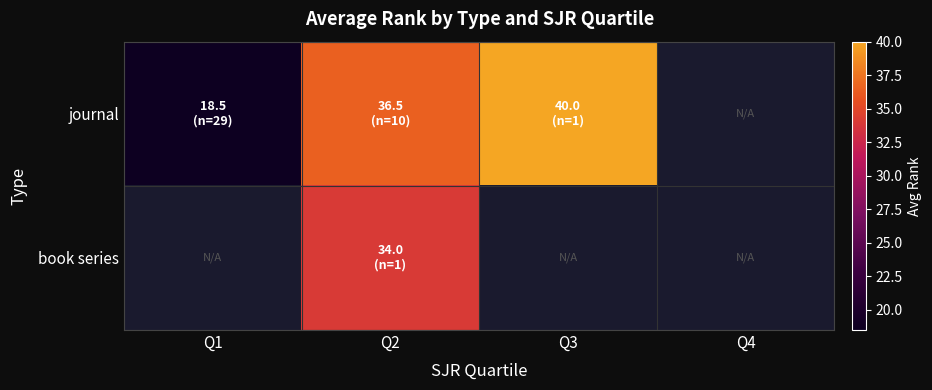

What is the spread (max minus min) of values at Q2?

2.5